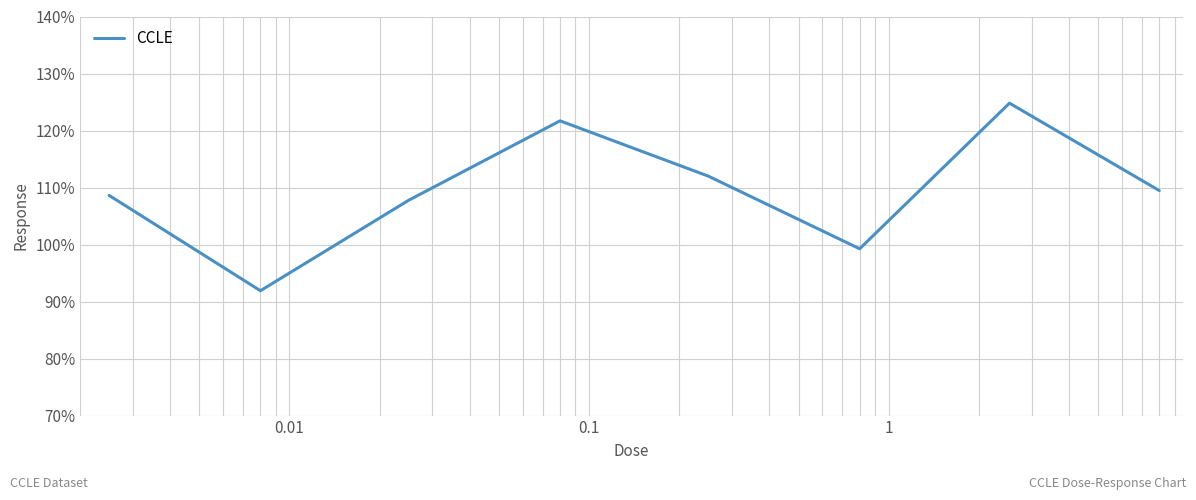

What is the maximum value shown in the chart?

124.8